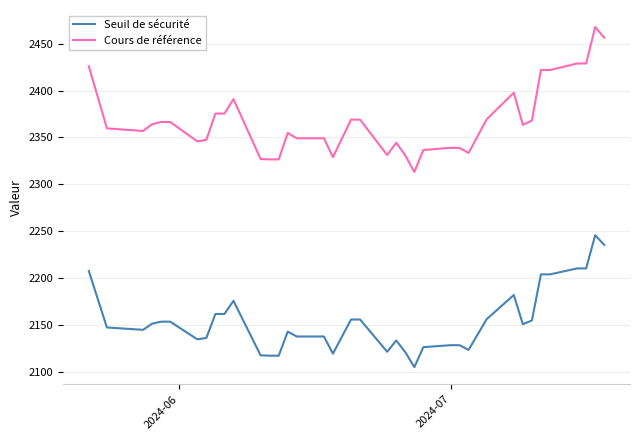

What is the minimum value shown in the chart?

2105.0